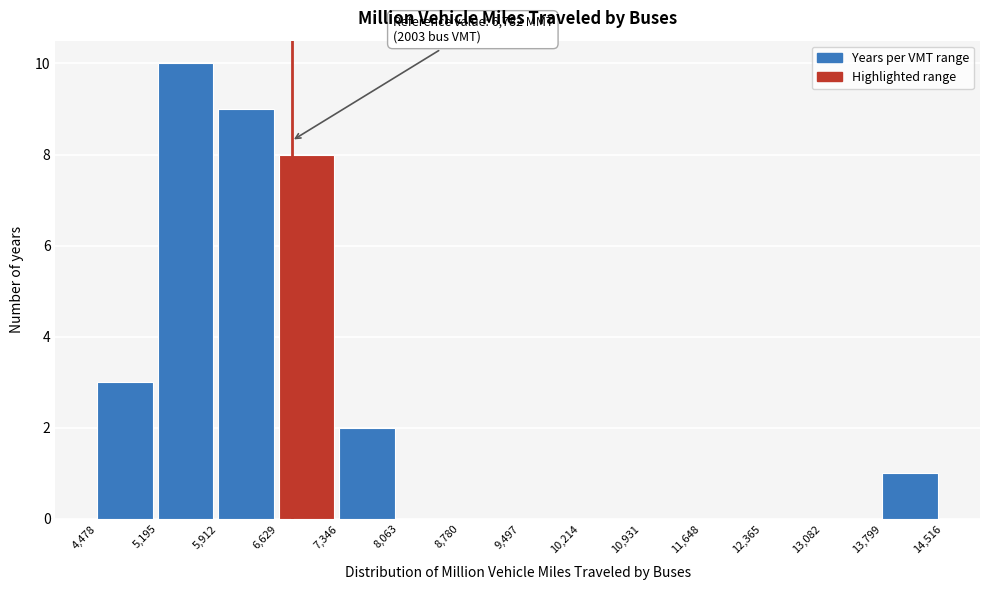

Which range on the x-axis has the tallest bar?

5,195 to 5,912